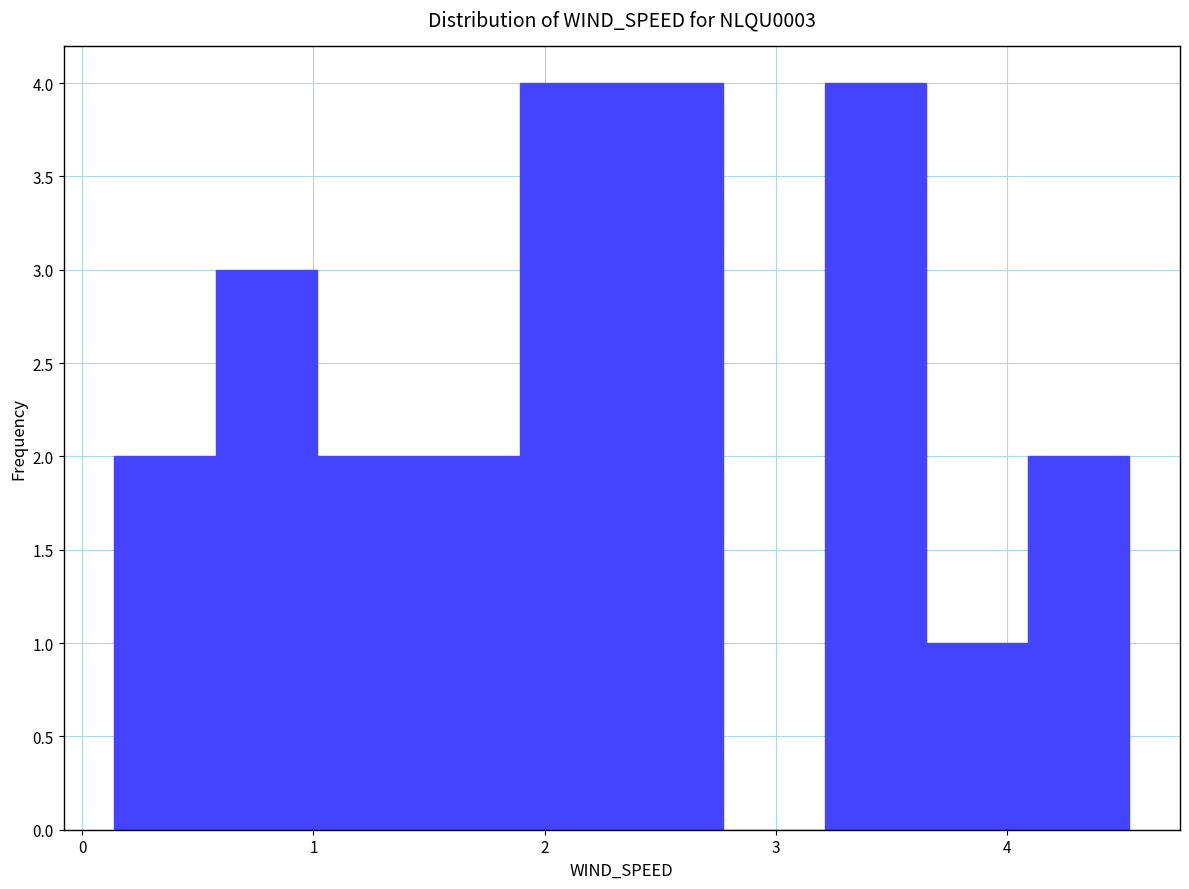

What is the height of the bar covering 0.1 to 0.6 on the x-axis? Neither the bar edges nor the heights are printed on the chart, so give them approximately, as read against the axes.

2